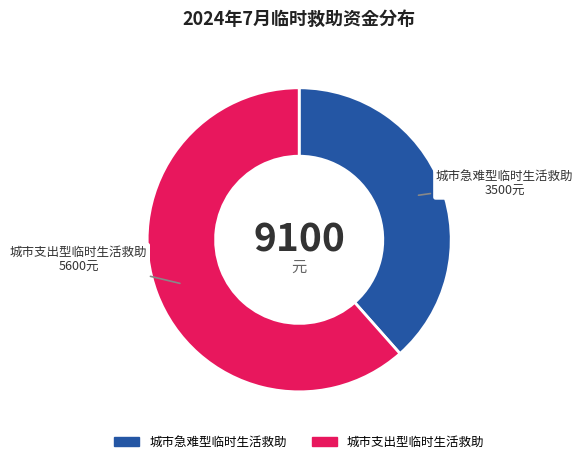

Is there any slice that represents more than half of the pie?

Yes